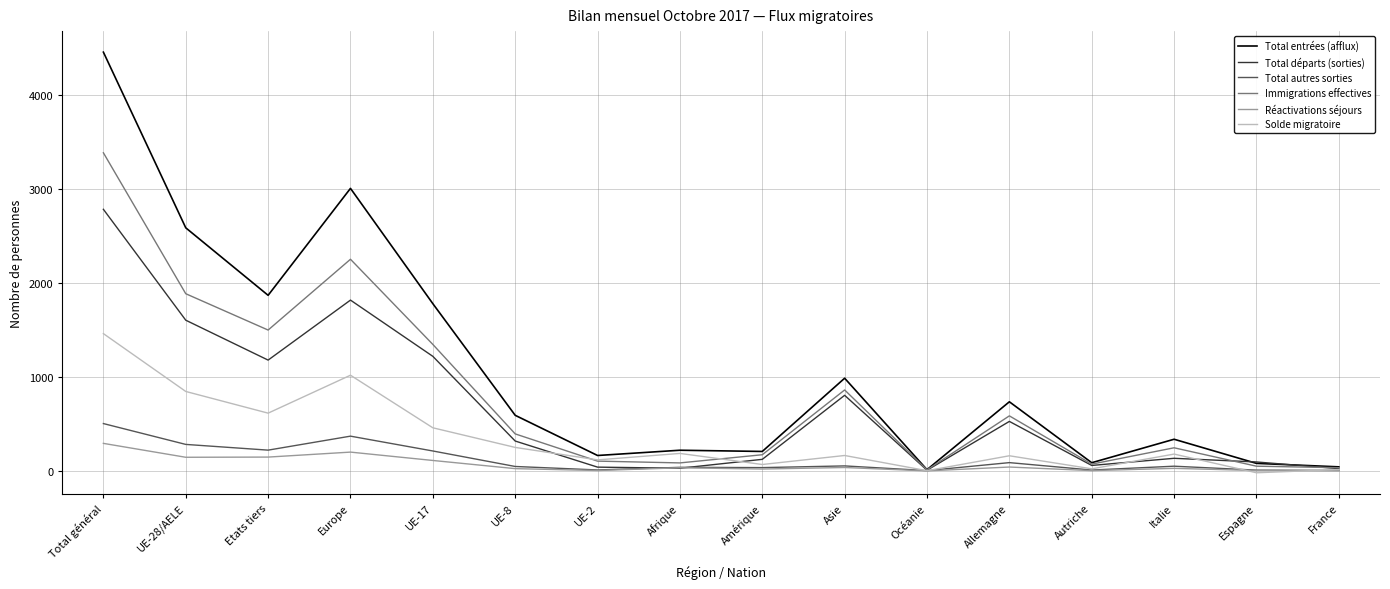

Where is the first local maximum for Total départs (sorties)?

Europe